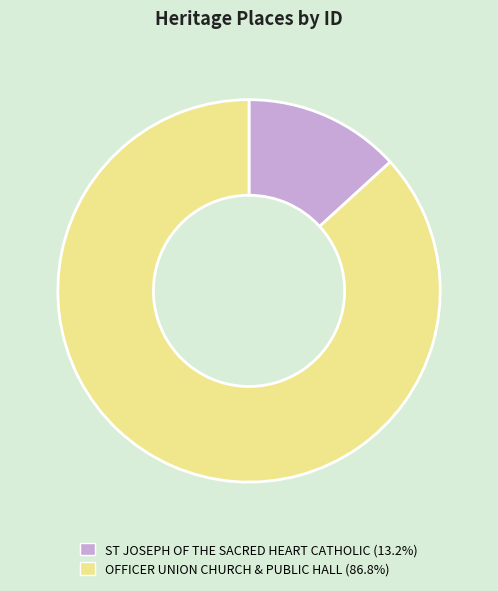

Between OFFICER UNION CHURCH & PUBLIC HALL and ST JOSEPH OF THE SACRED HEART CATHOLIC, which is larger?

OFFICER UNION CHURCH & PUBLIC HALL